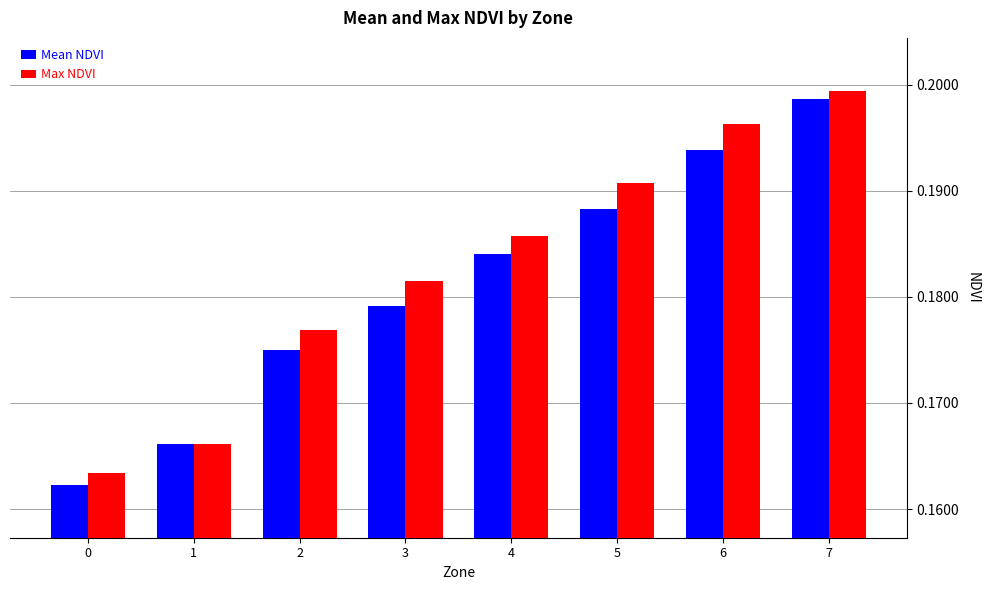

The value of Mean NDVI at 1 is 0.3. True or false?

False